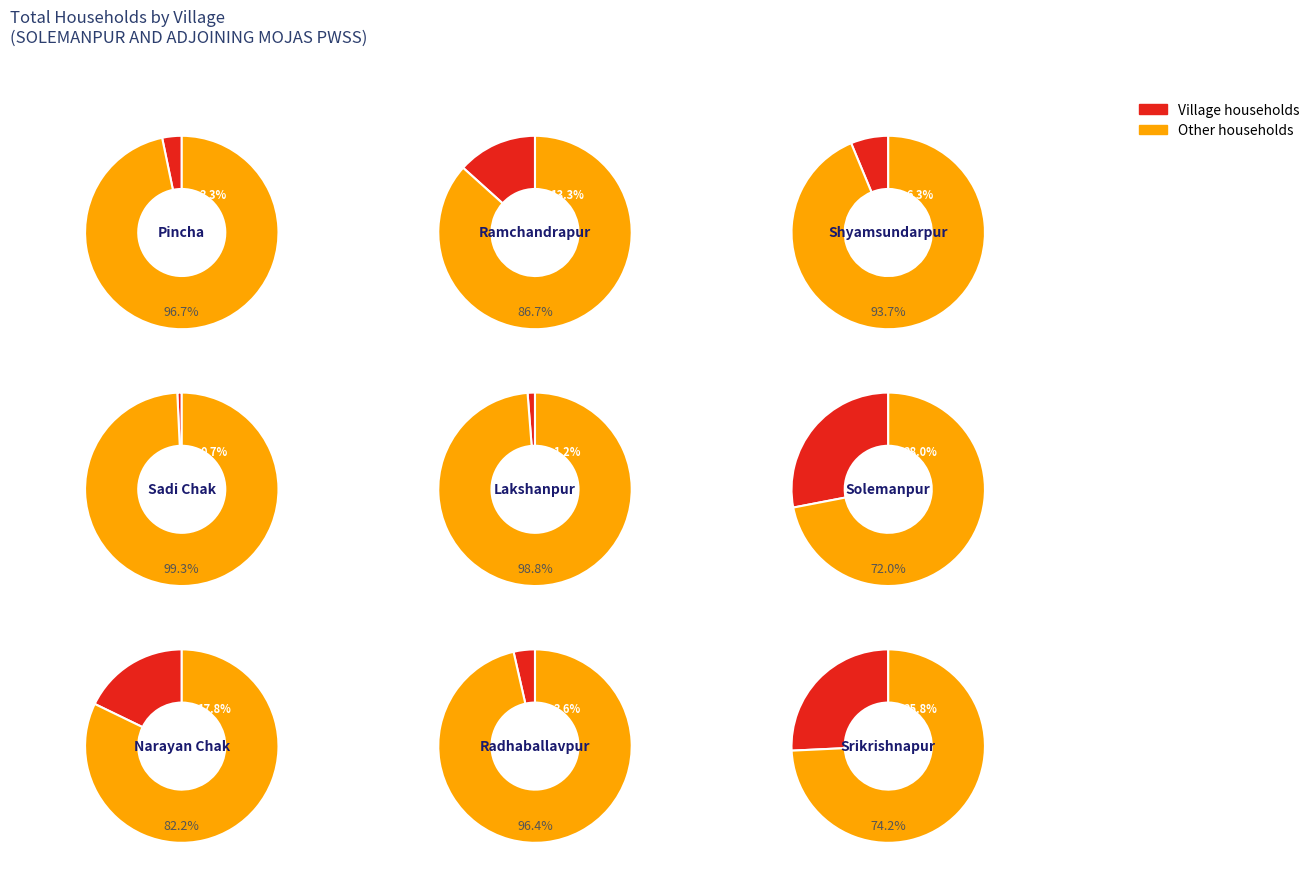

To the nearest percent, what is the combined percentage of Pincha and Srikrishnapur?

29%